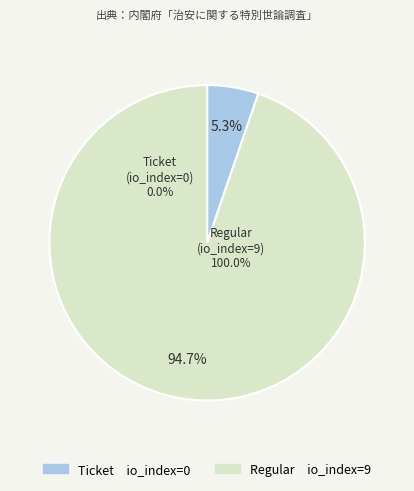

Is there any slice that represents more than half of the pie?

Yes